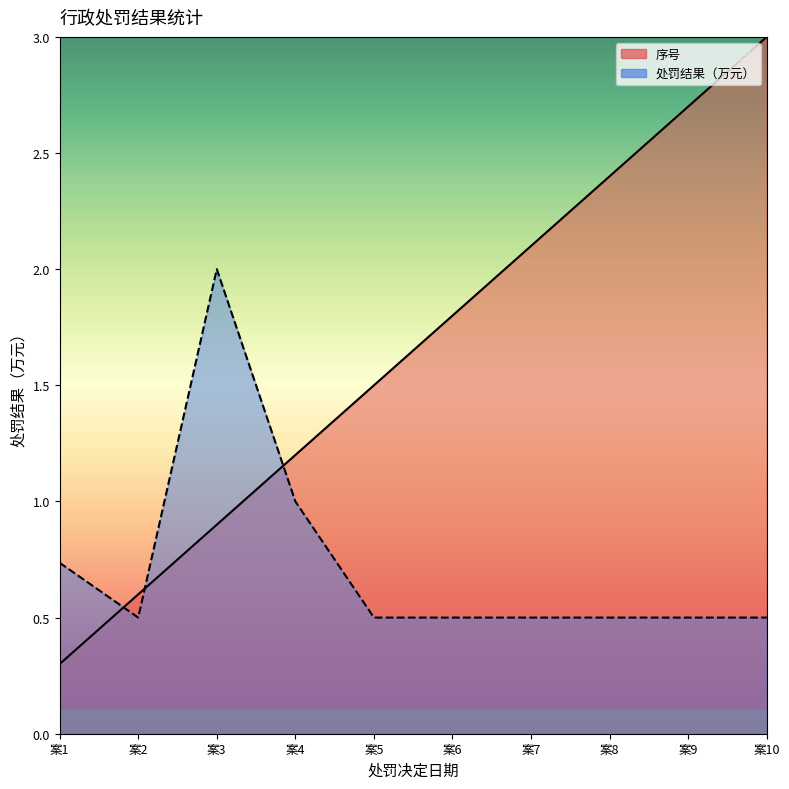

What is the difference between the maximum and minimum values in the 序号 series?

2.7